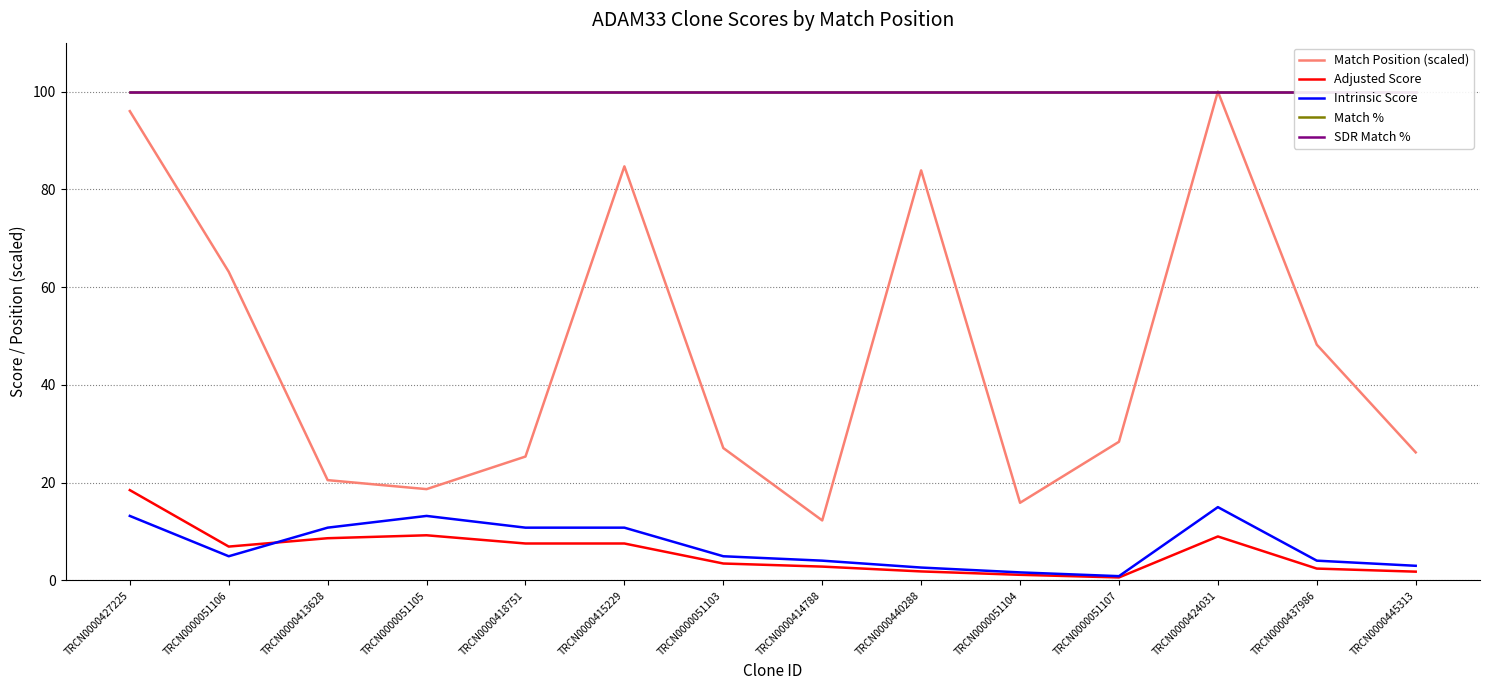

Rank the series at TRCN0000413628 from lowest to highest value.

Adjusted Score, Intrinsic Score, Match Position (scaled), Match %, SDR Match %